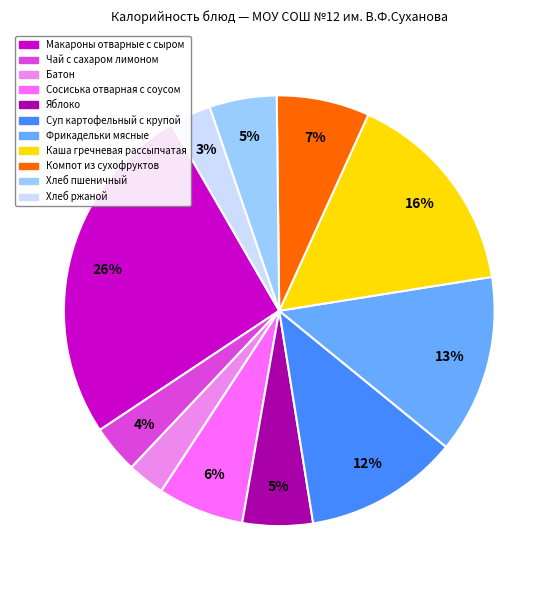

Is there any slice that represents more than half of the pie?

No